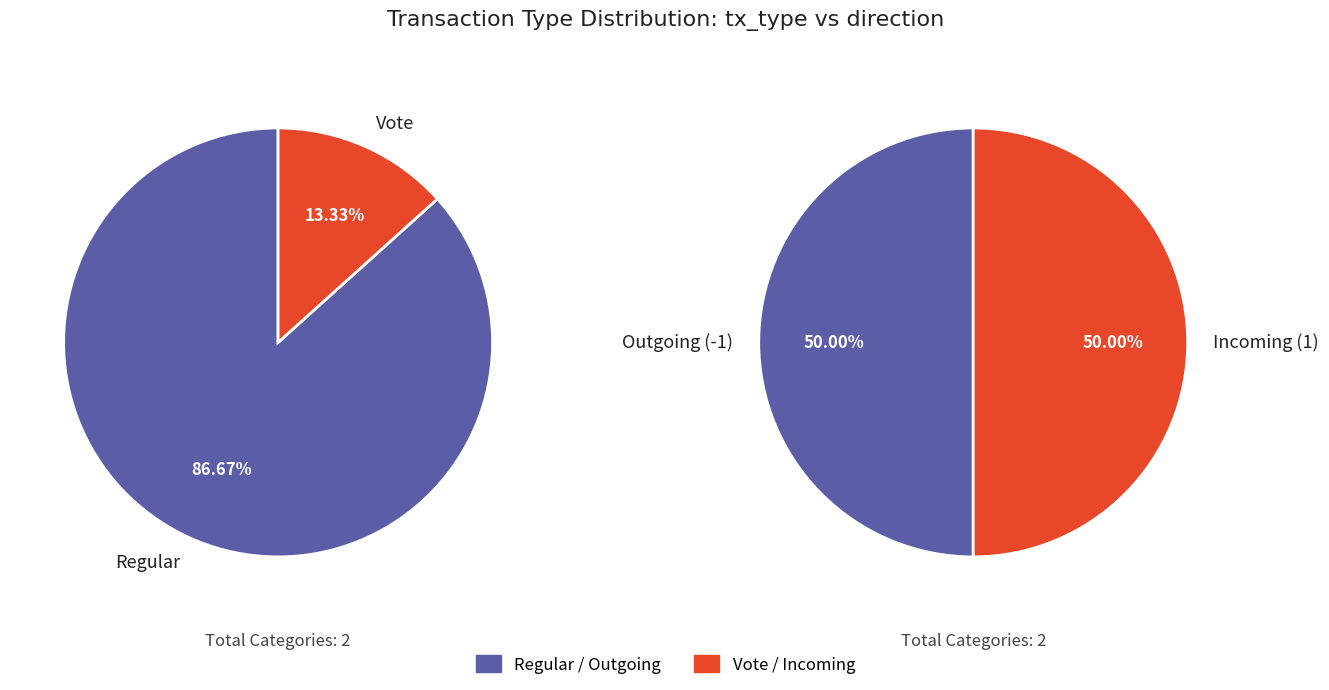

To the nearest percent, what portion does Vote represent?

13%